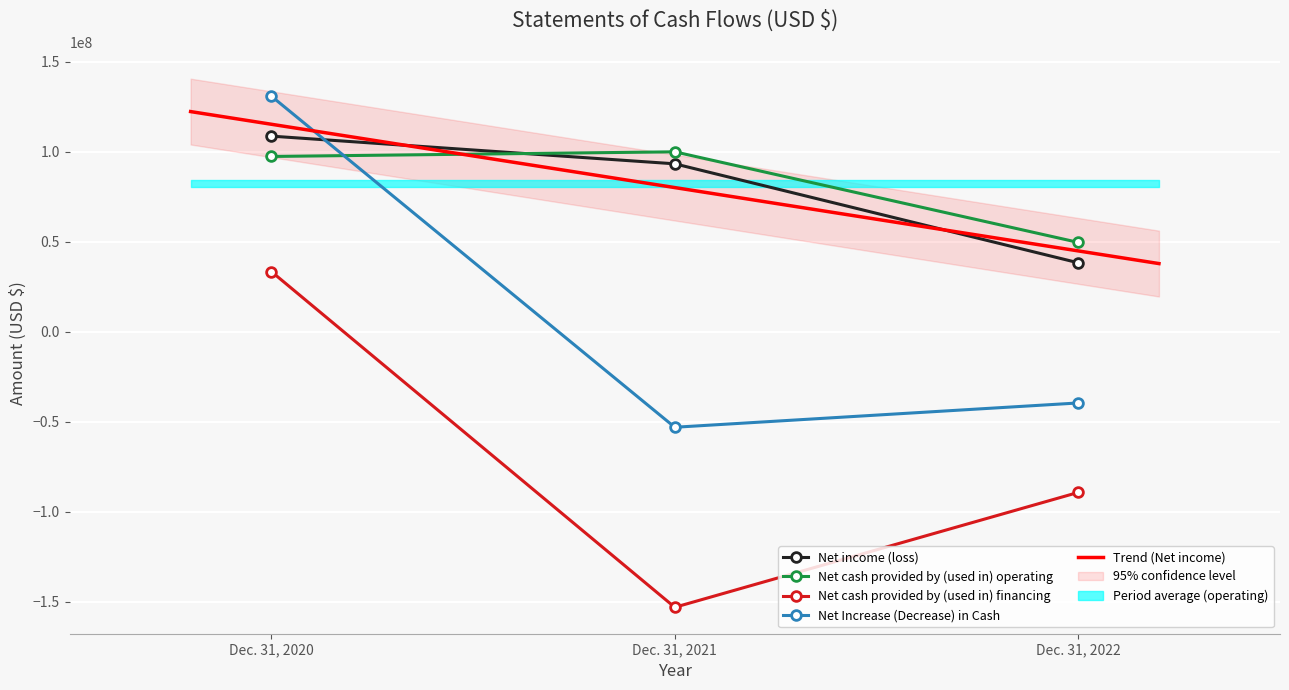

How many categories are shown in the chart?

3